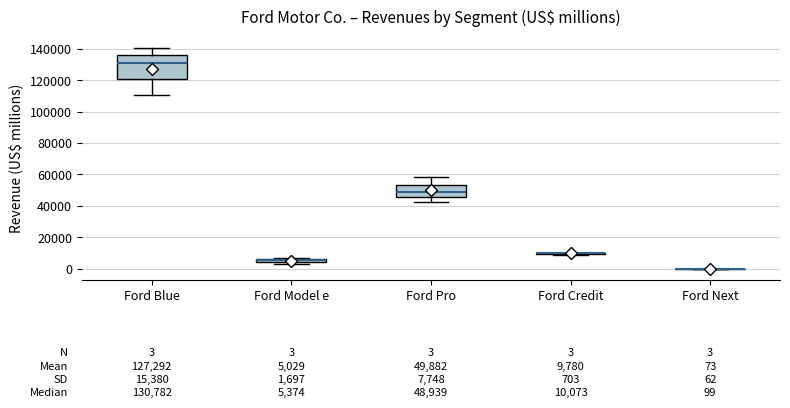

Which box is the tallest, from its lower edge to its upper edge?

Ford Blue